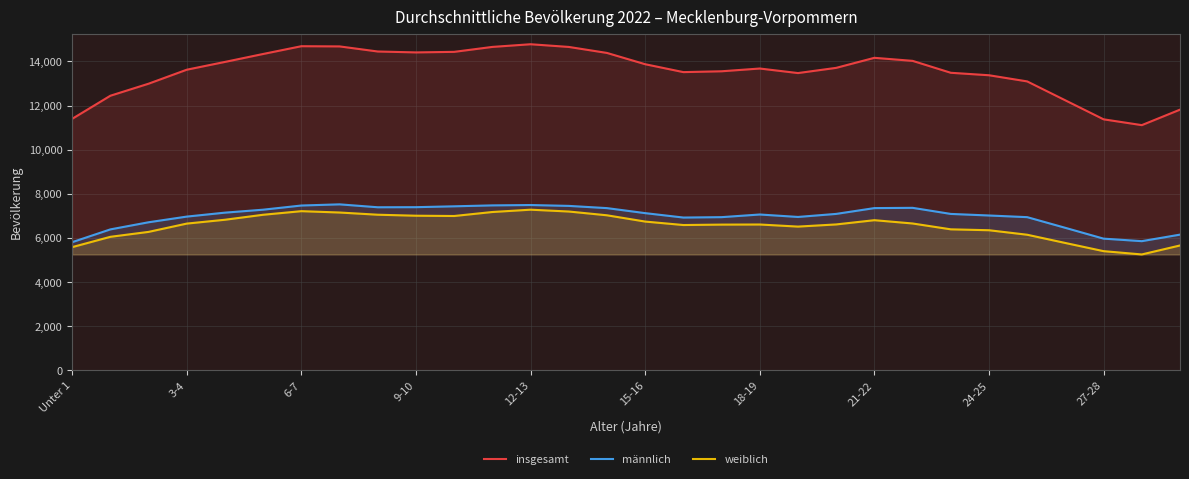

How many values in the weiblich series exceed 6655?

14